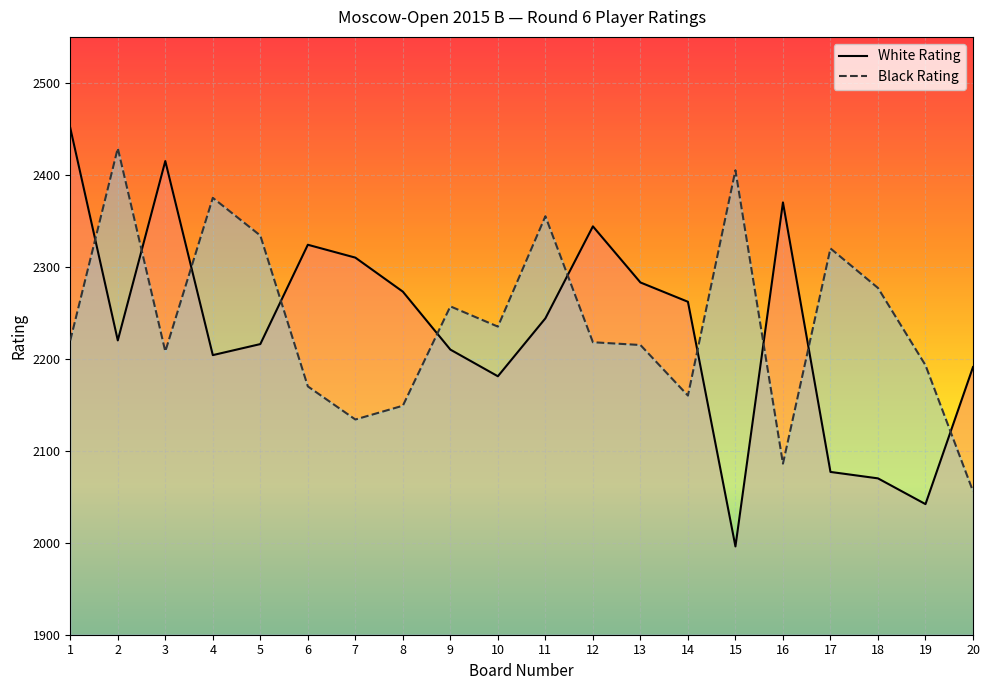

What is the difference between the second highest and second lowest values in the White Rating series?

373